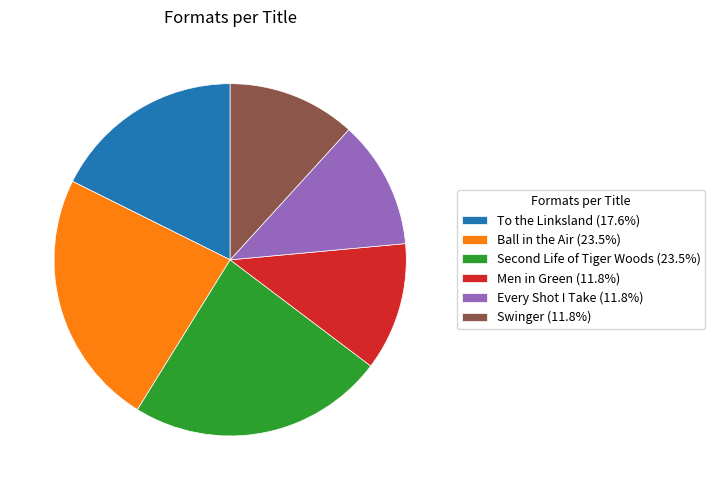

Is there any slice that represents more than half of the pie?

No